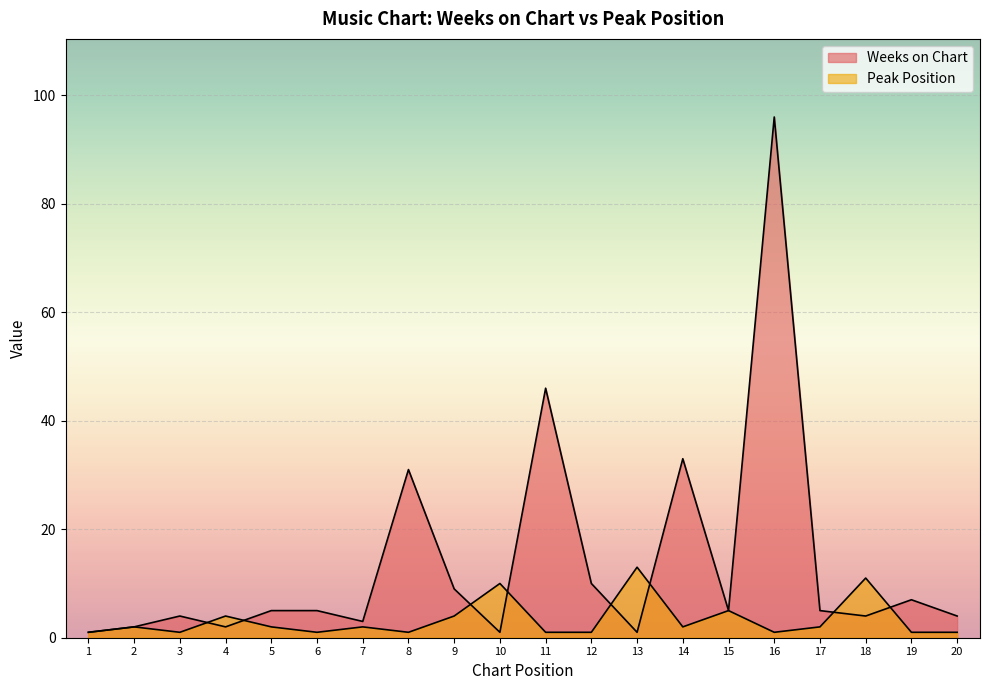

At which category does Weeks on Chart reach its first local valley?

4